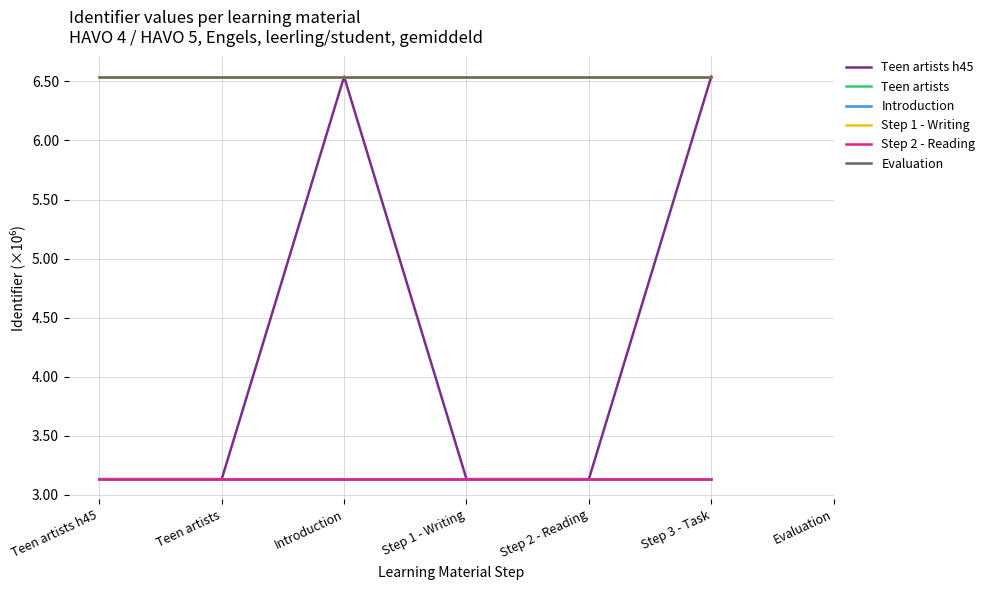

Which series has the largest range (max minus min)?

Teen artists h45